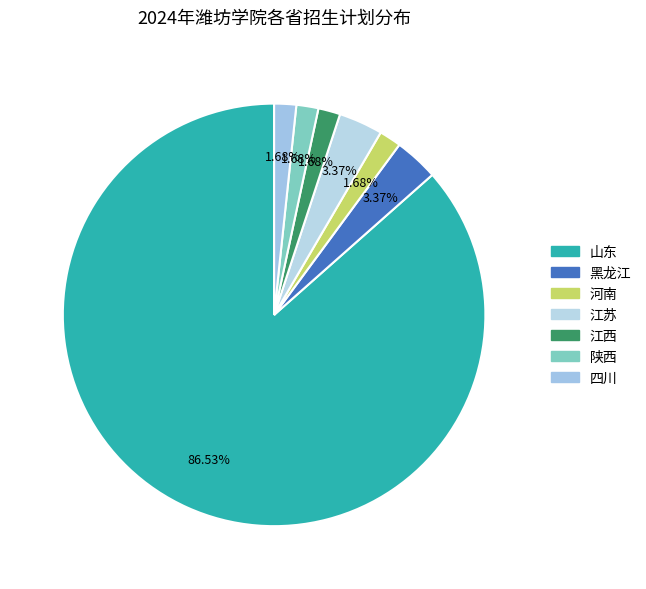

The 河南 slice represents 13% of the pie. True or false?

False